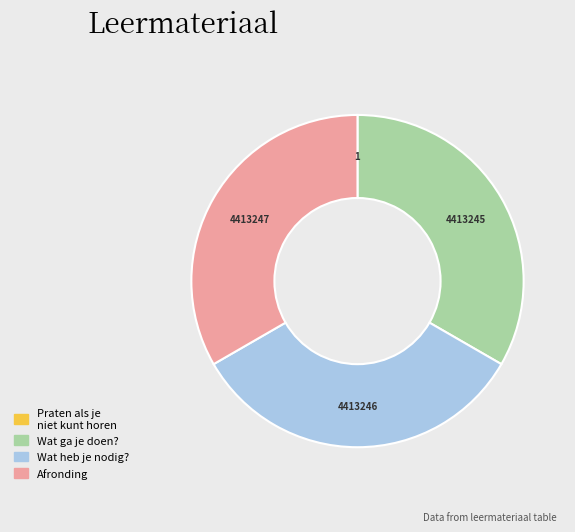

What is the ratio of the value at Wat heb je nodig? to the value at Wat ga je doen??

1.0